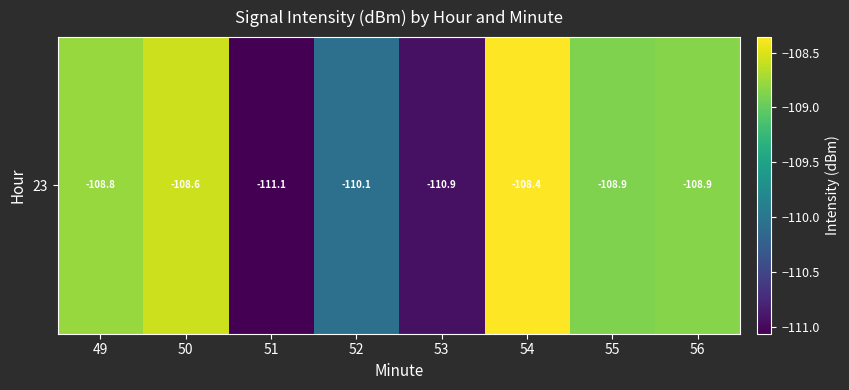

What is the greatest value displayed?

-108.4